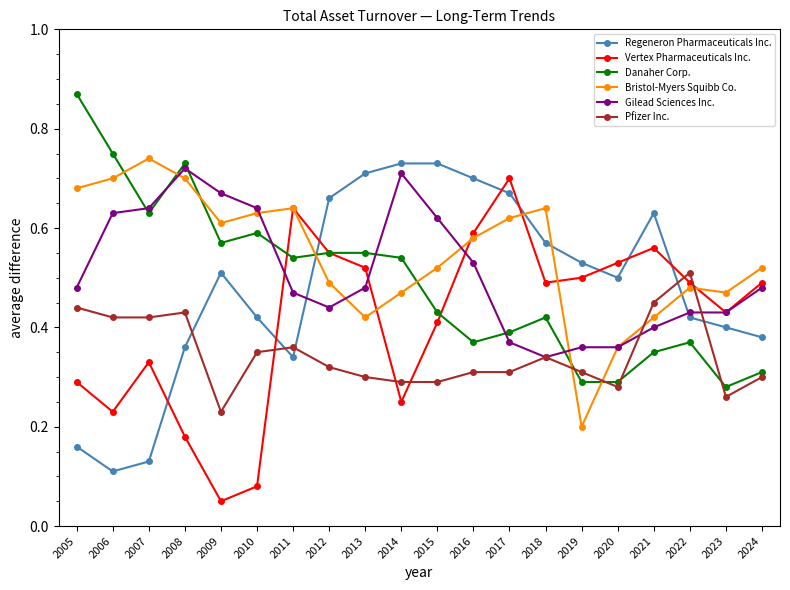

Which category has the lowest value across all series?

2009